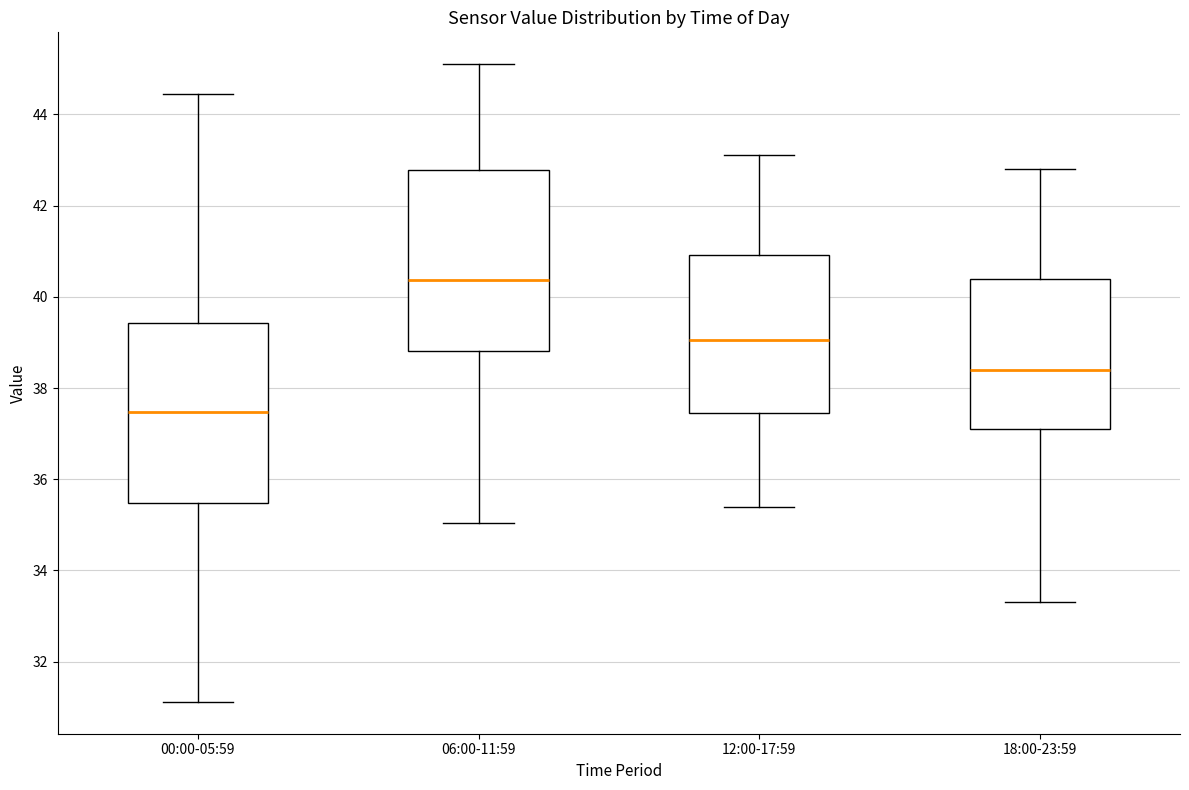

Which box has the lowest median line?

00:00-05:59